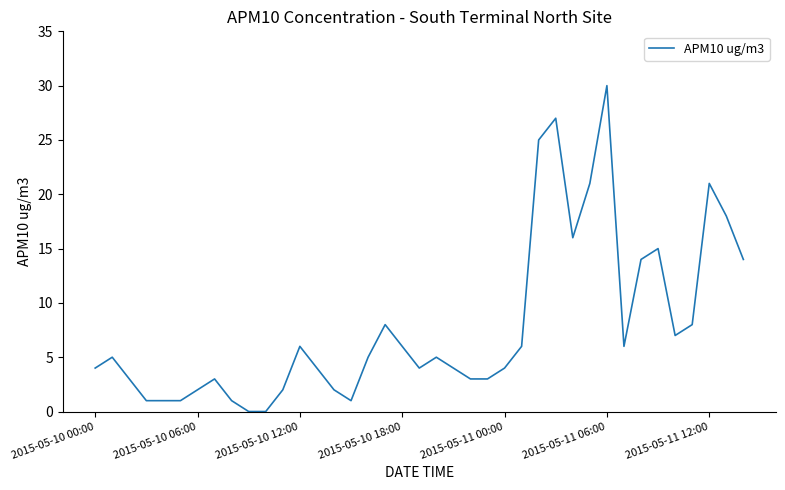

Count the number of data series in this chart.

1